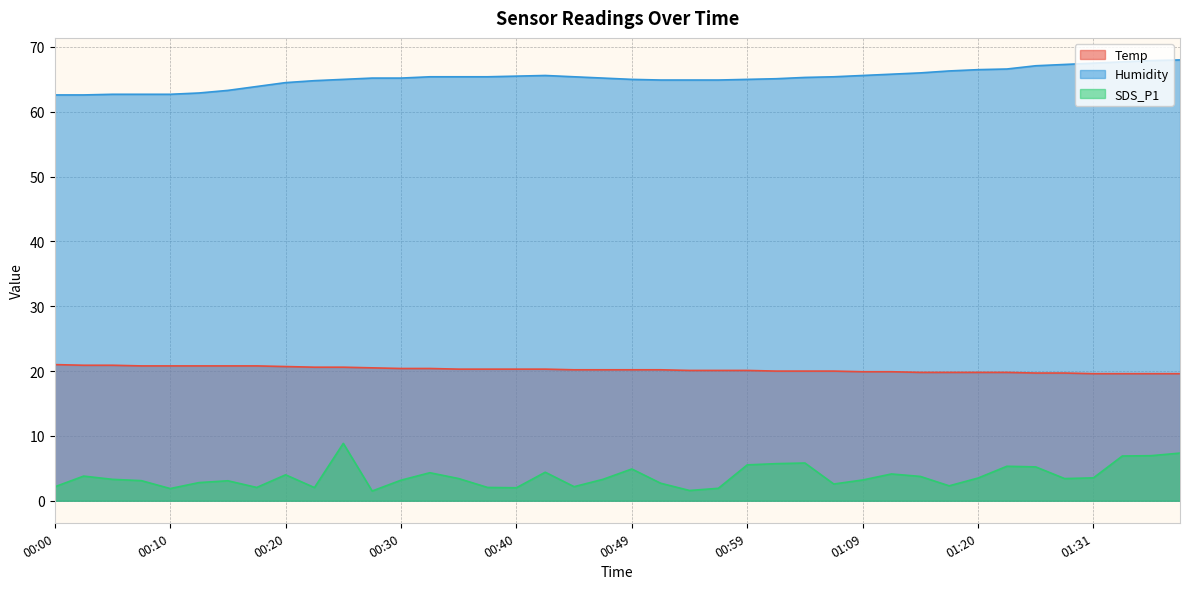

Where does the Humidity series first go above 65?

00:27